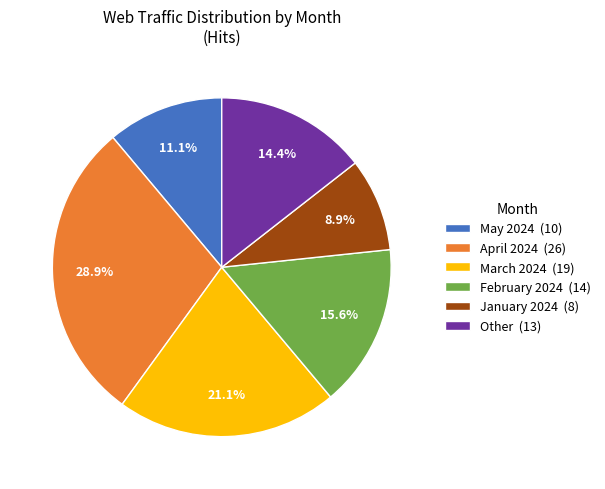

Is Other (13) the majority of the pie?

No